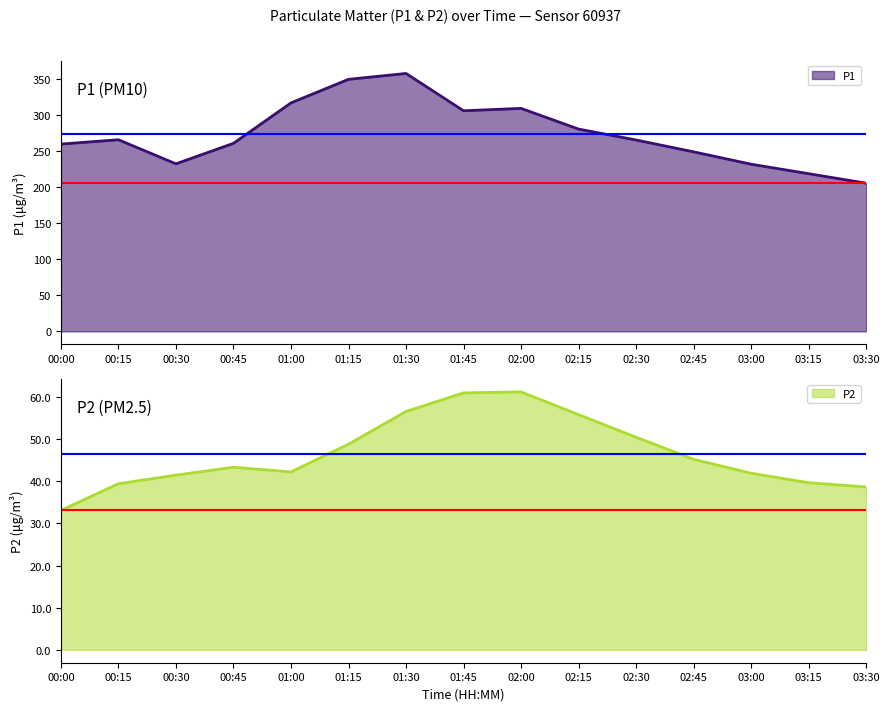

How many lines are shown in the chart?

2